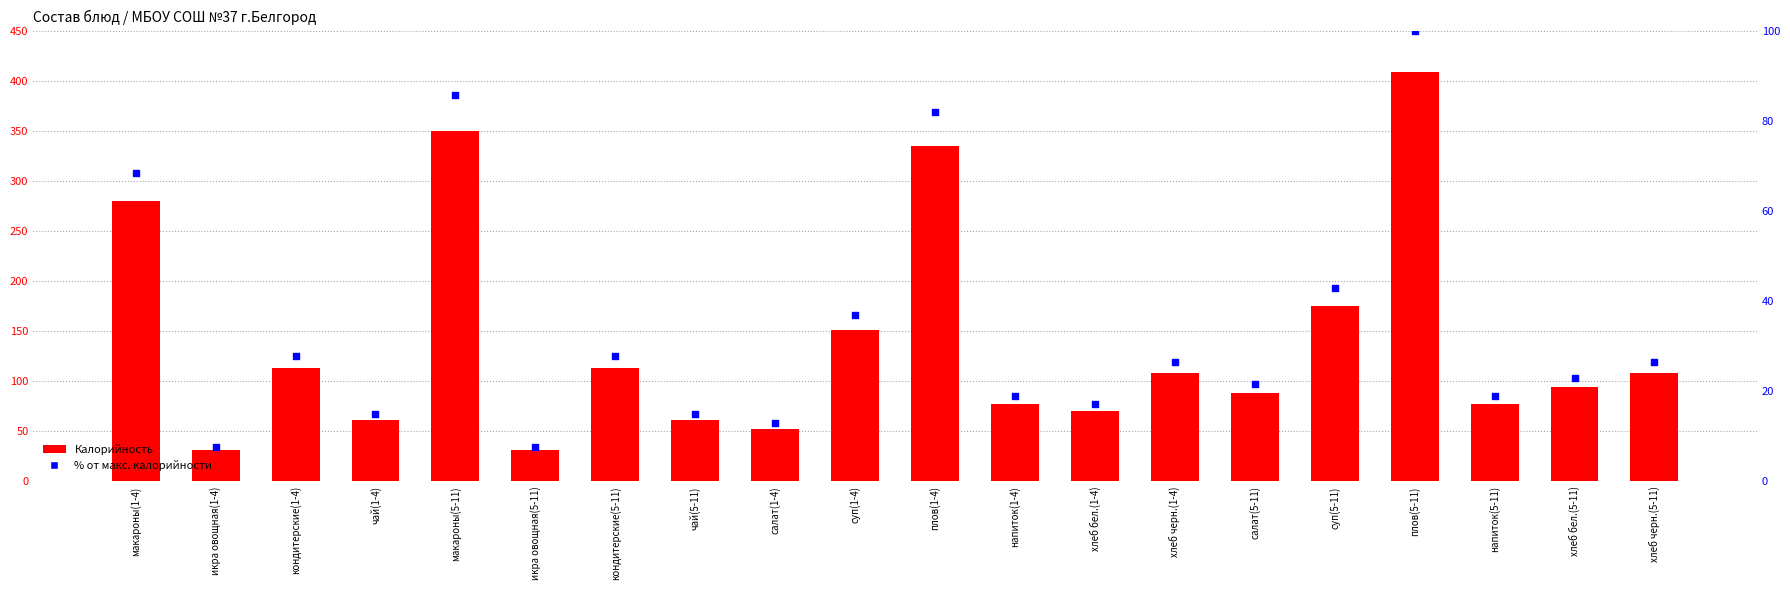

What is the total value across all series at салат(1-4)?

65.7